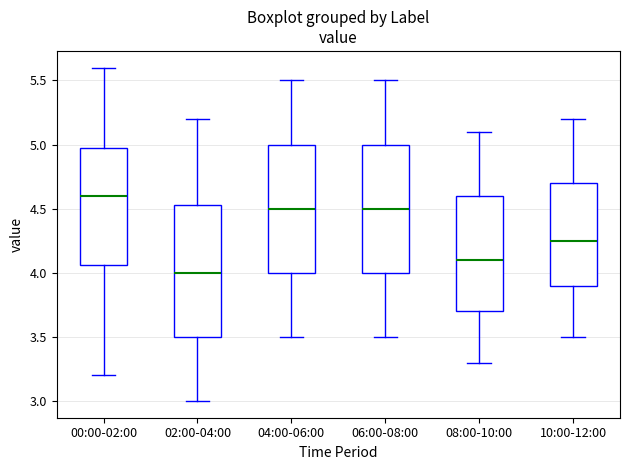

Reading left to right, read every box against the y-axis: the position of its median line, the range the box covers, and the ends of its whiskers. The values are not printed on the chart, so give them approximately, as read against the axis.

00:00-02:00: median 4.60, box 4.05 to 4.95, whiskers 3.20 to 5.60
02:00-04:00: median 4.00, box 3.50 to 4.55, whiskers 3.00 to 5.20
04:00-06:00: median 4.50, box 4.00 to 5.00, whiskers 3.50 to 5.50
06:00-08:00: median 4.50, box 4.00 to 5.00, whiskers 3.50 to 5.50
08:00-10:00: median 4.10, box 3.70 to 4.60, whiskers 3.30 to 5.10
10:00-12:00: median 4.25, box 3.90 to 4.70, whiskers 3.50 to 5.20